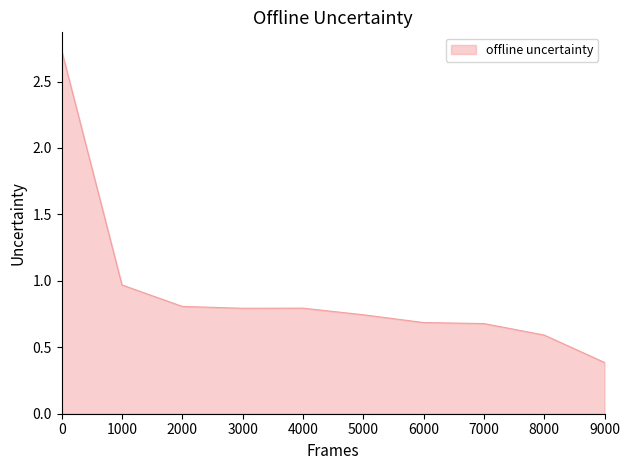

What is the change in value from 0 to 7000?

-2.1